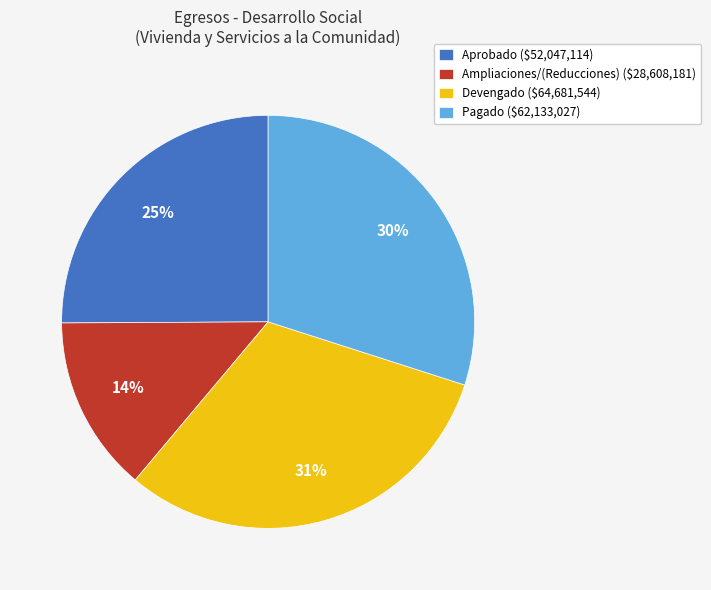

Rank the categories by value from highest to lowest.

Devengado, Pagado, Aprobado, Ampliaciones/(Reducciones)